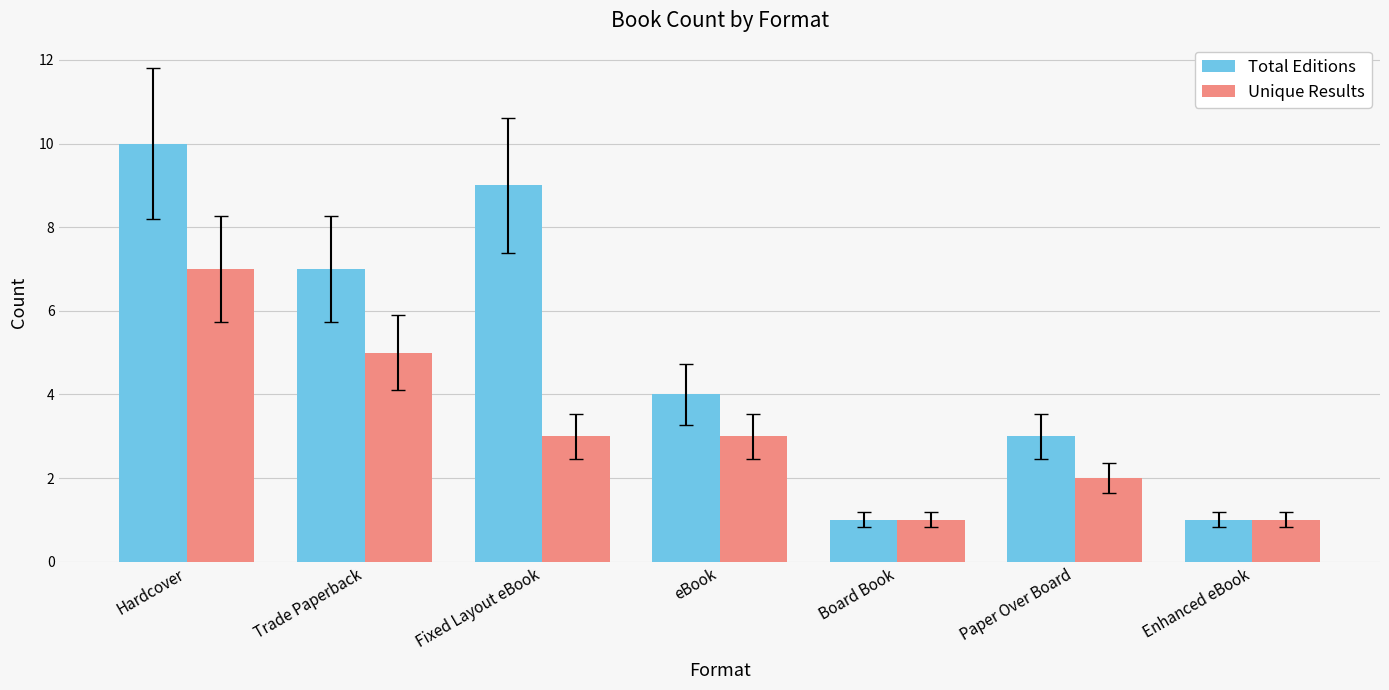

Which series has the widest spread of values?

Total Editions